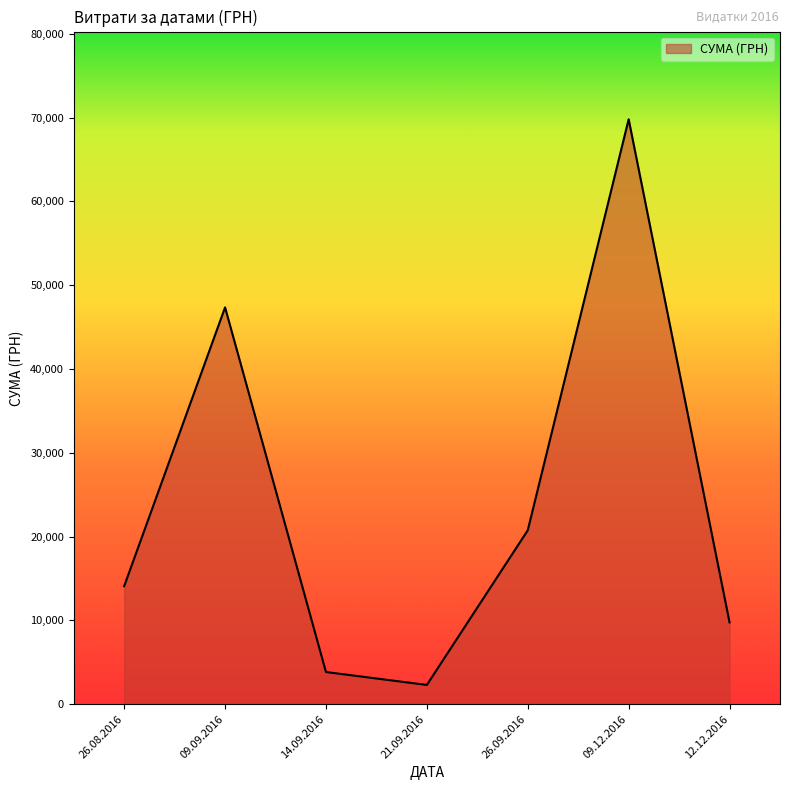

Reading left to right, extract all data points from this chart.

14083.7	47353.2	3833.0	2292.0	20747.8	69803.0	9758.0